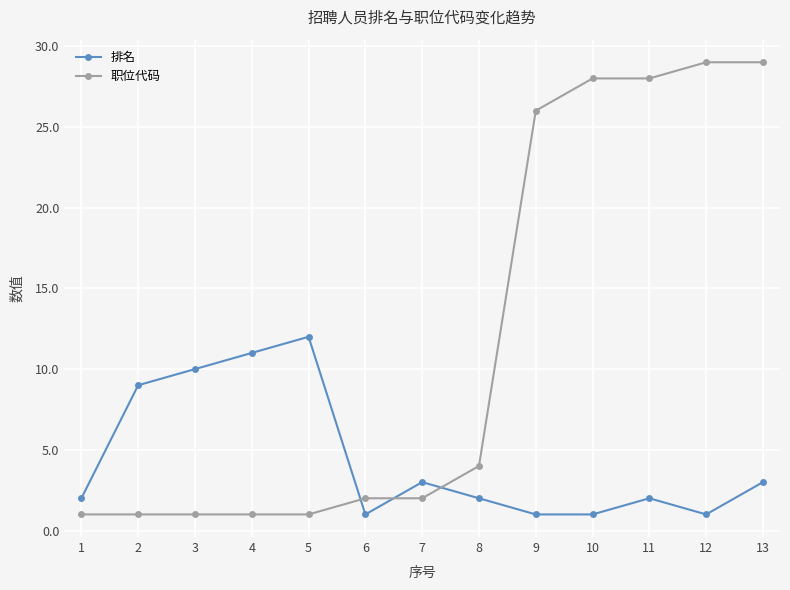

Reading left to right, extract all data points from this chart.

排名: 1=2	2=9	3=10	4=11	5=12	6=1	7=3	8=2	9=1	10=1	11=2	12=1	13=3
职位代码: 1=1	2=1	3=1	4=1	5=1	6=2	7=2	8=4	9=26	10=28	11=28	12=29	13=29